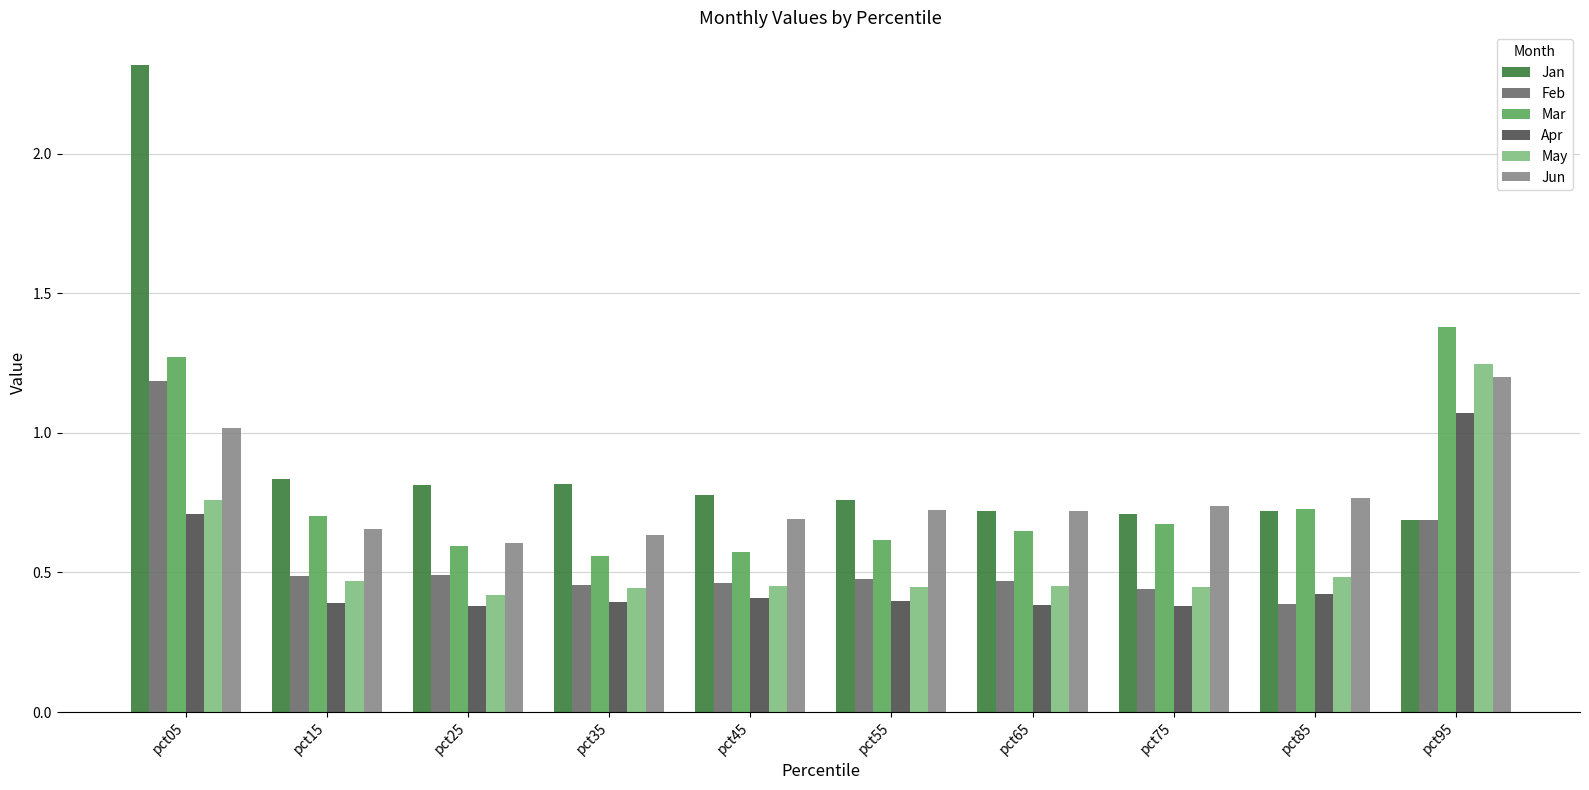

Which series has the widest spread of values?

Jan